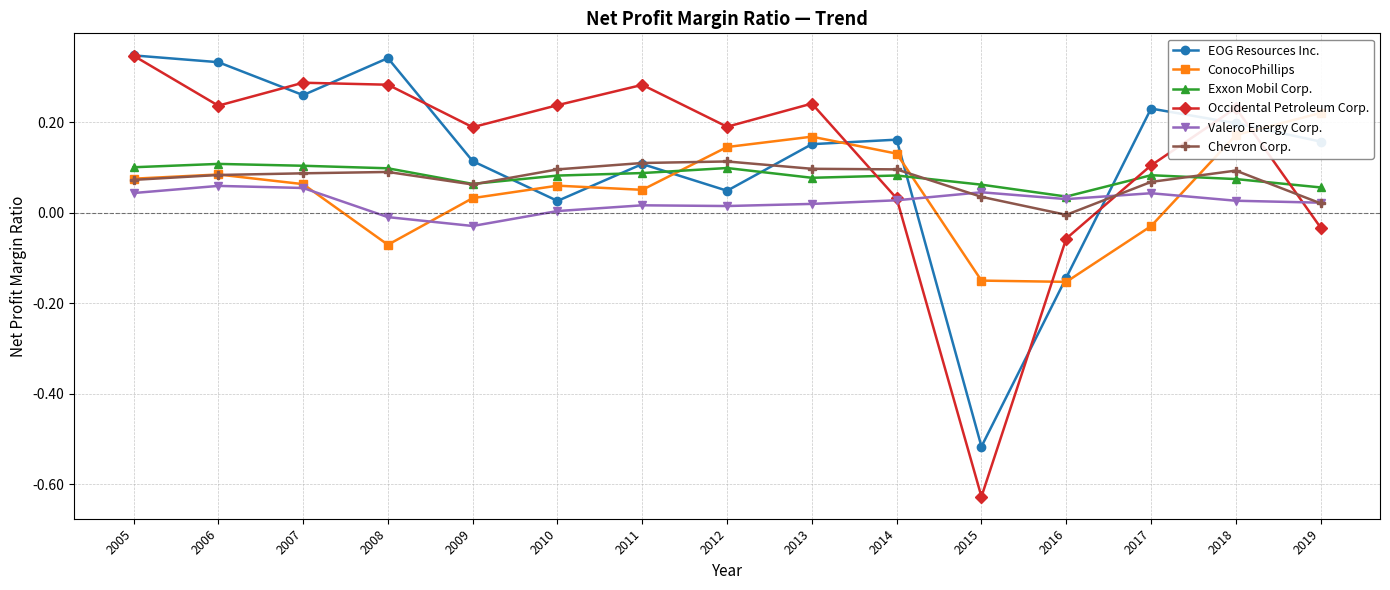

Where is the first local minimum for ConocoPhillips?

2008